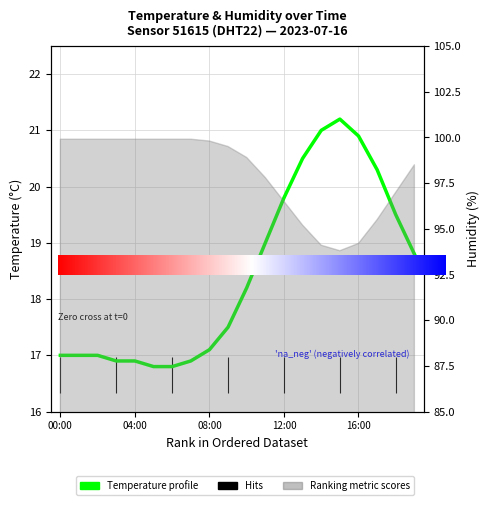

The chart shows a value of 9.1 at 12:00. True or false?

False